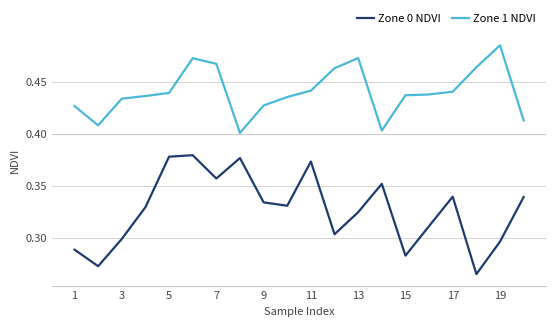

Which series has the largest total across all categories?

Zone 1 NDVI